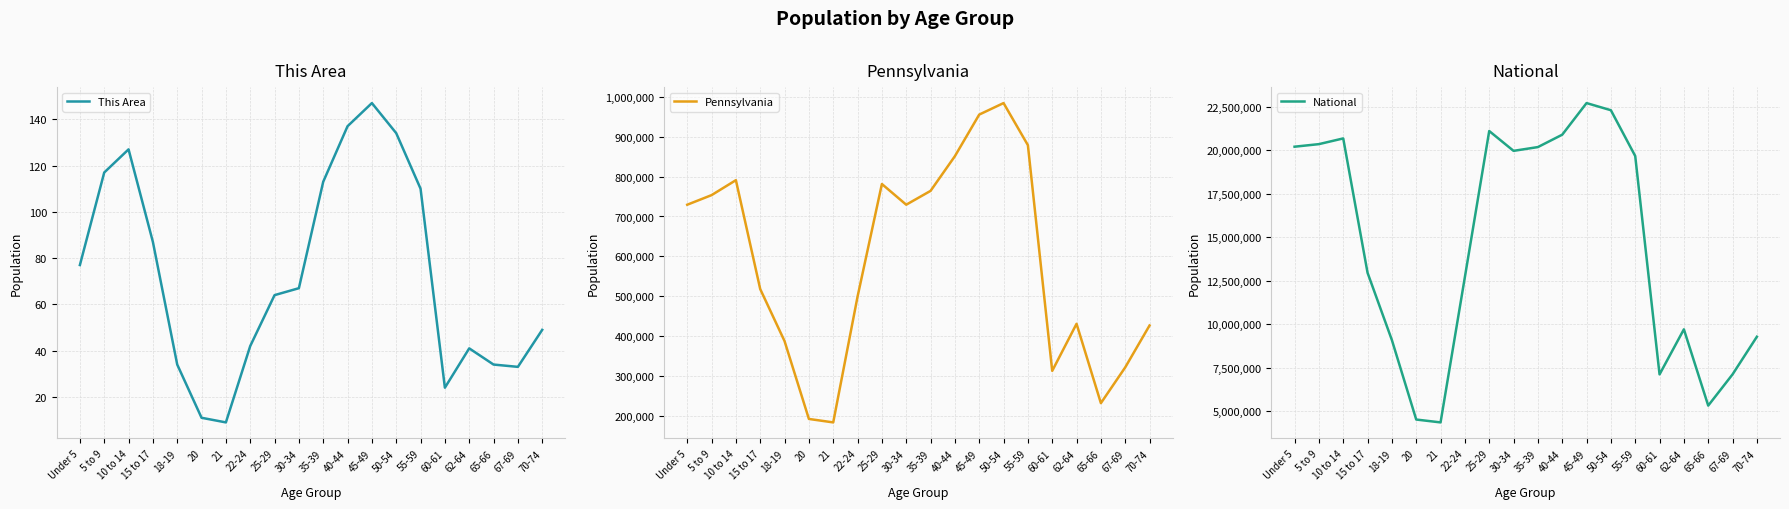

What are all the series names shown in the legend?

This Area, Pennsylvania, National